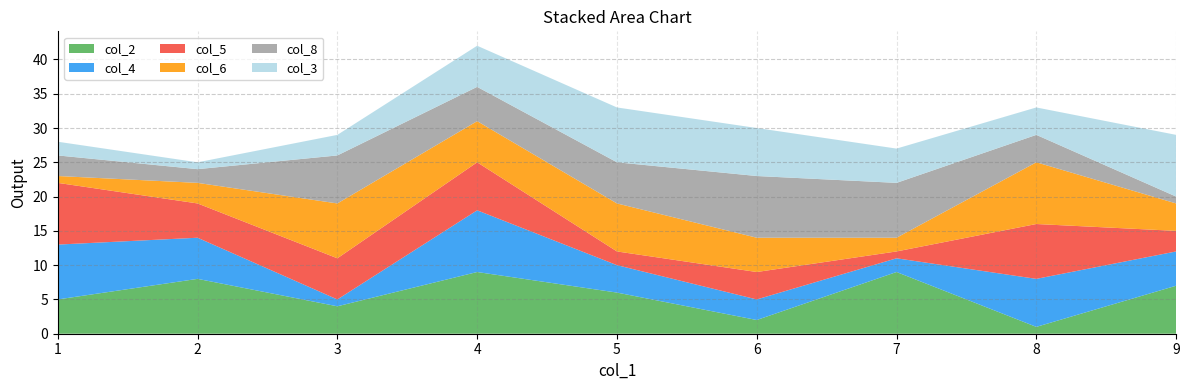

True or false: col_2 has a value of 7 at 9.

True